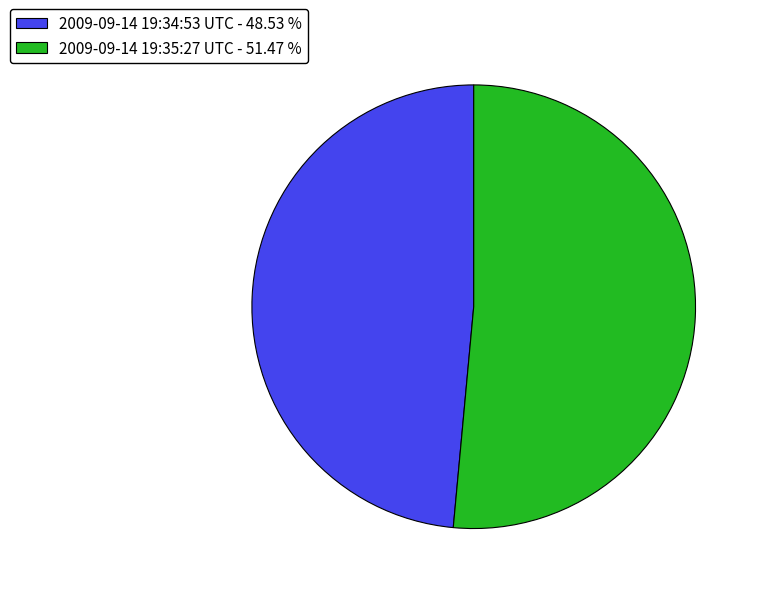

What is the largest slice in the pie chart?

2009-09-14 19:35:27 UTC